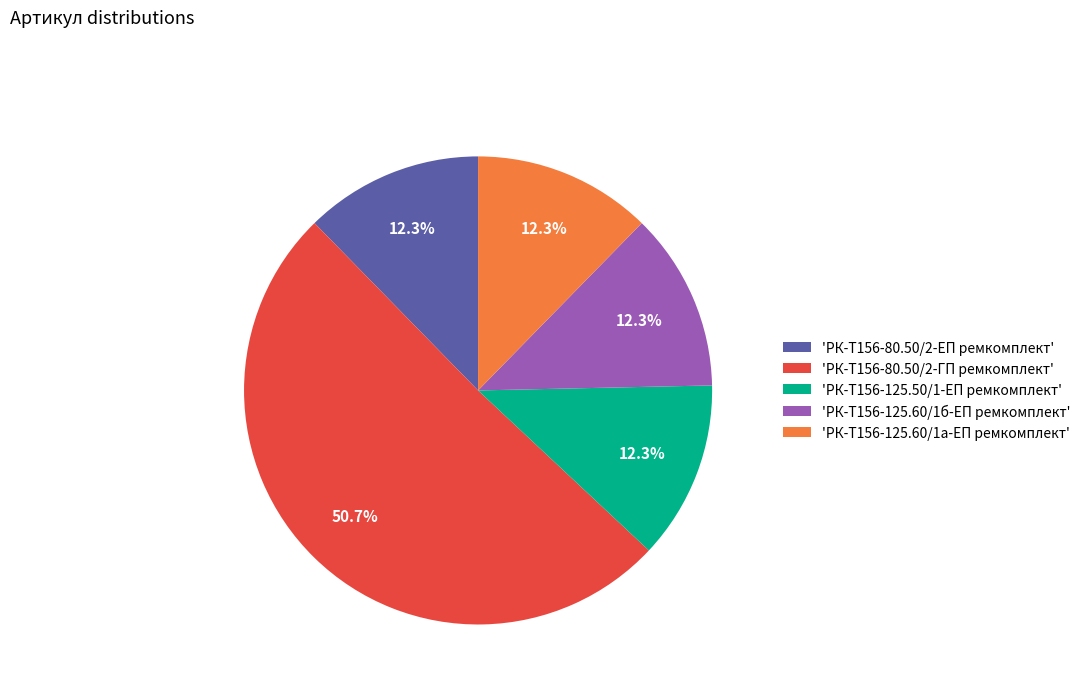

Which slice is the largest?

'РК-Т156-80.50/2-ГП ремкомплект'